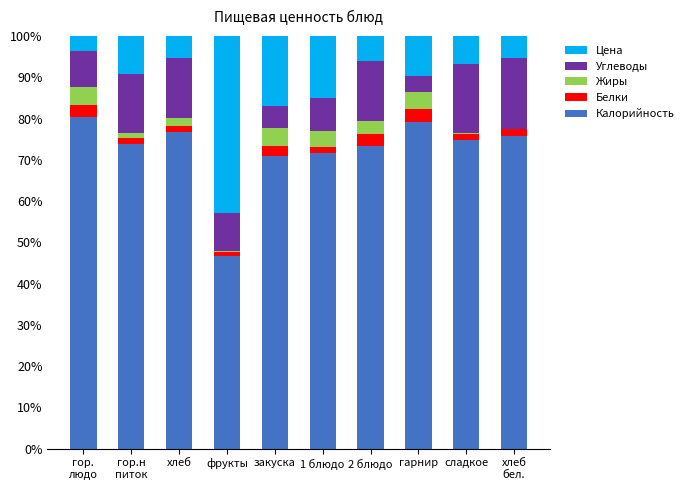

Are the bars grouped side by side (vs. stacked)?

No